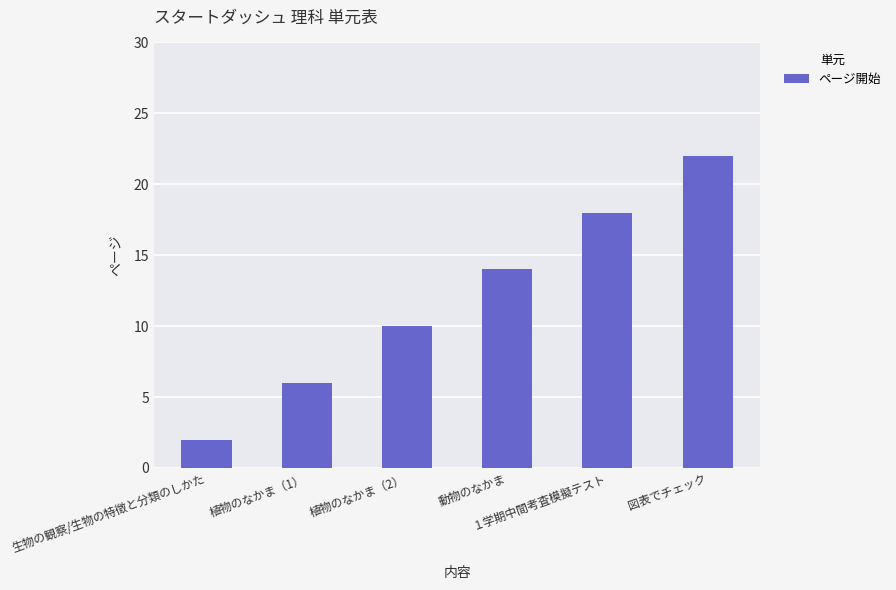

The chart shows a value of 10 at 植物のなかま（2）. True or false?

True